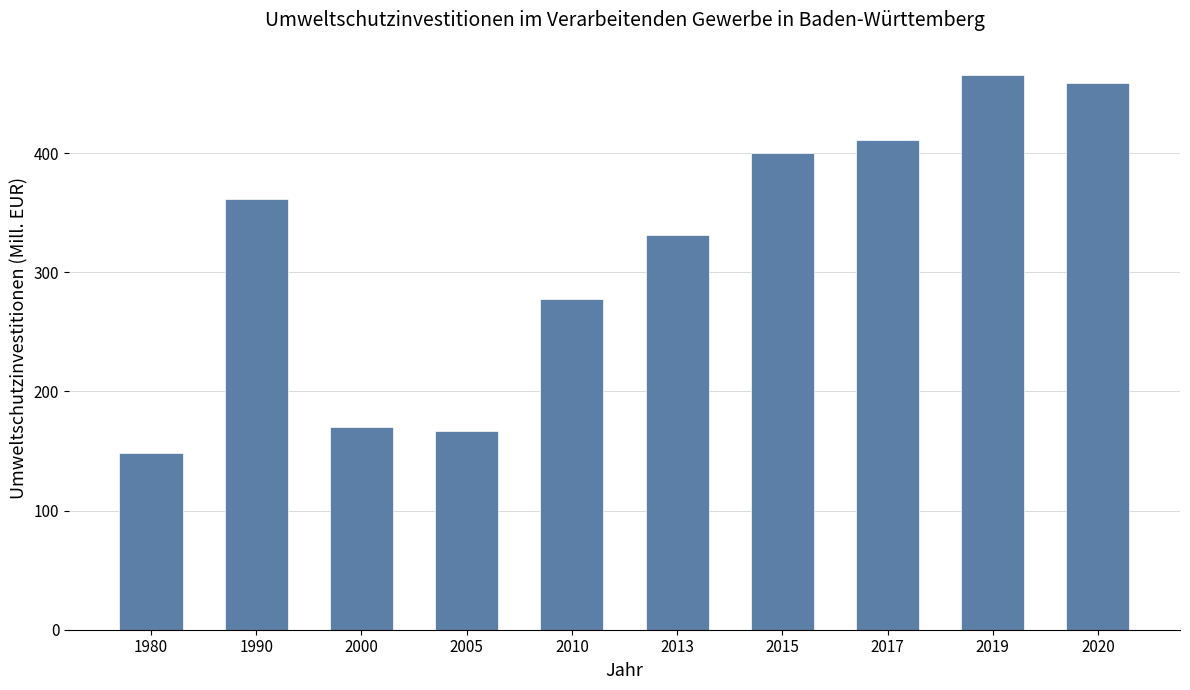

Reading left to right, list all the values displayed in this chart.

1980=148.1	1990=361.4	2000=170.2	2005=167.1	2010=277.7	2013=331.4	2015=399.8	2017=411.0	2019=465.8	2020=459.1